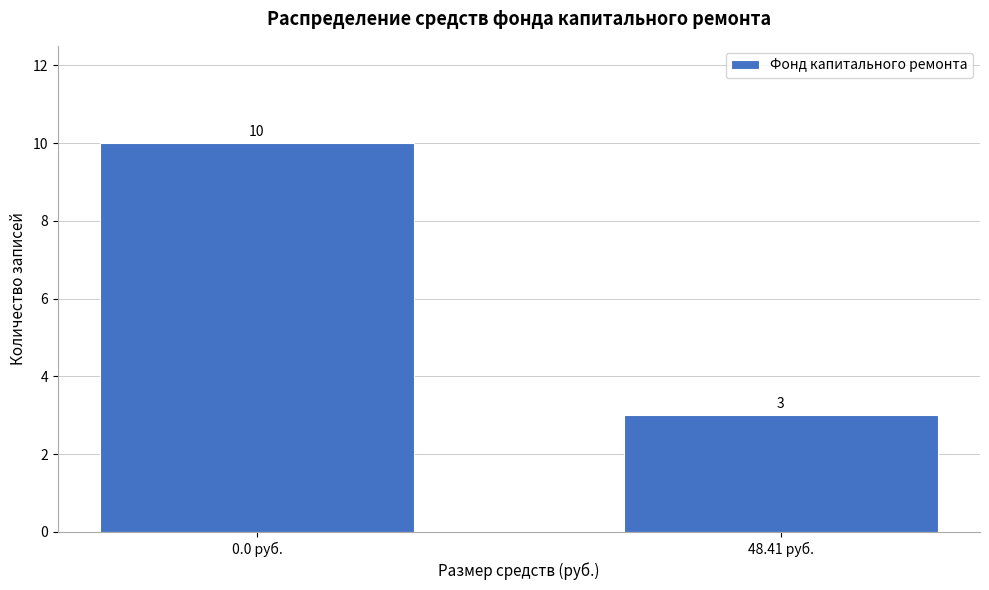

Reading left to right, transcribe all the data shown in this chart.

0.0 руб.=10	48.41 руб.=3